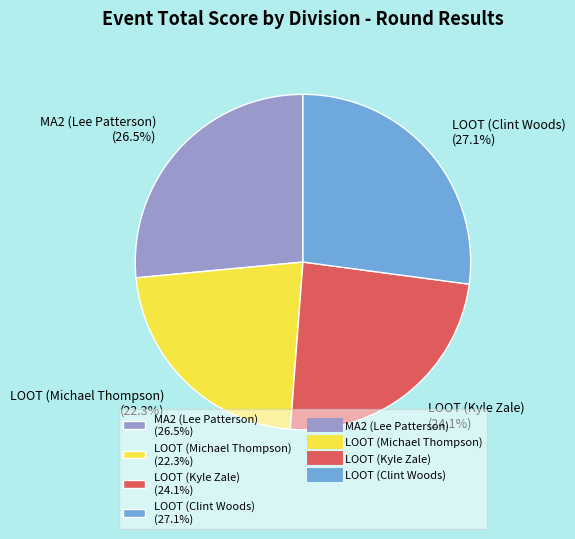

How many slices are in this pie chart?

4